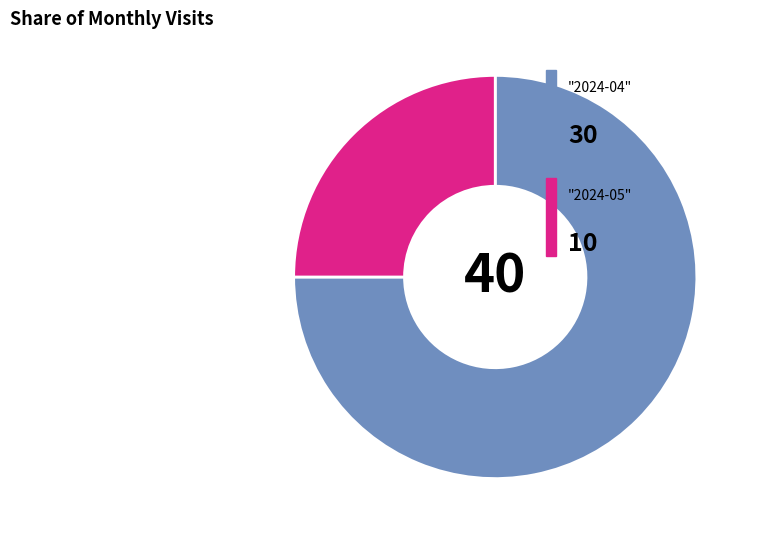

Does any single category account for the majority?

Yes